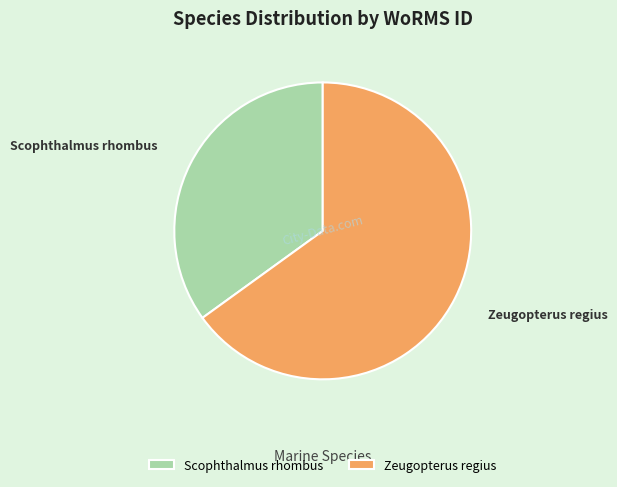

What is the smallest slice in the pie chart?

Scophthalmus rhombus